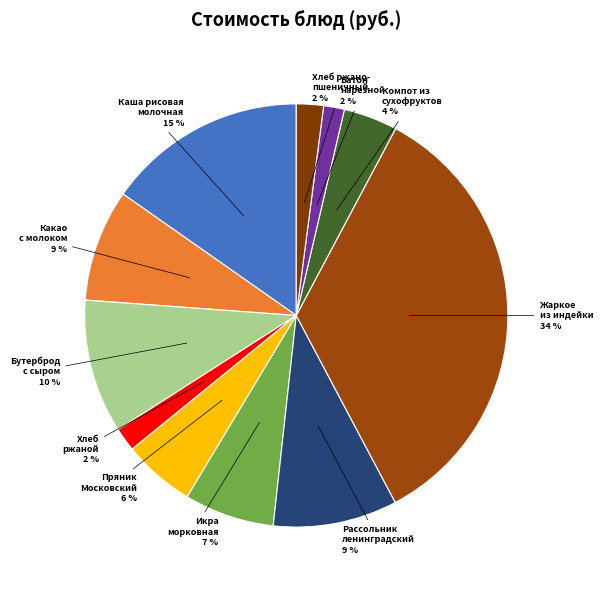

What is the largest slice in the pie chart?

Жаркое из индейки